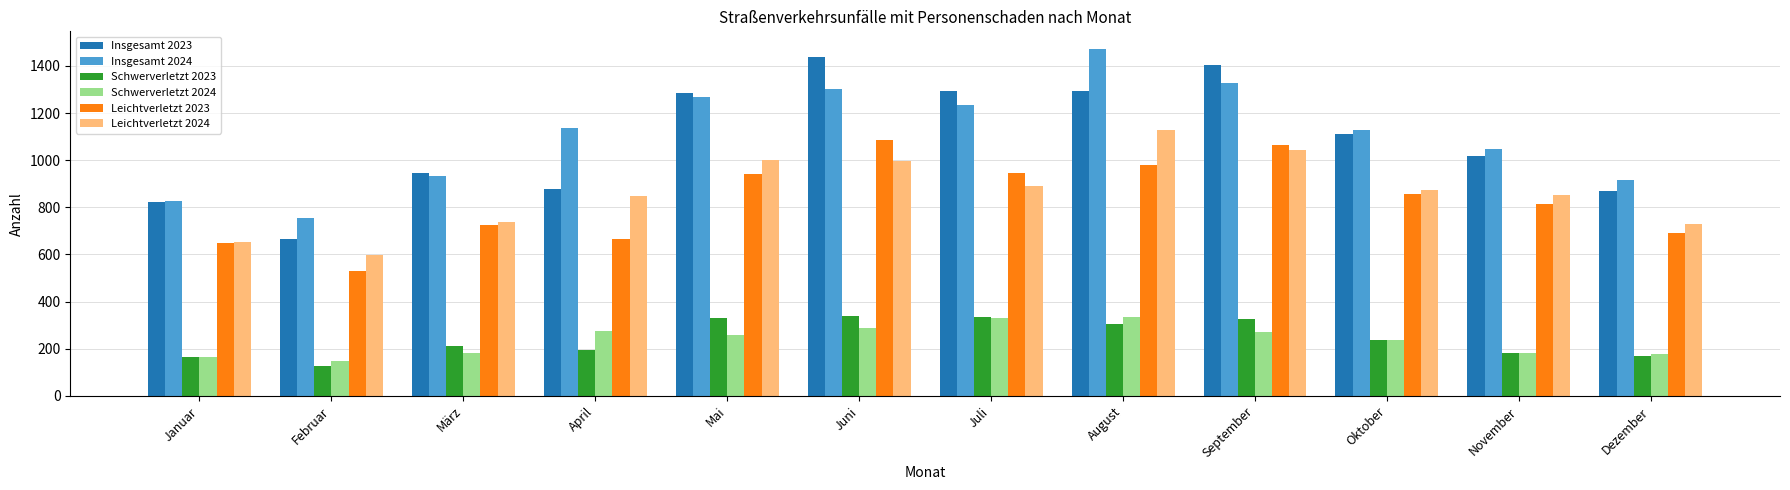

What is the label of the 1st bar from the left?

Januar